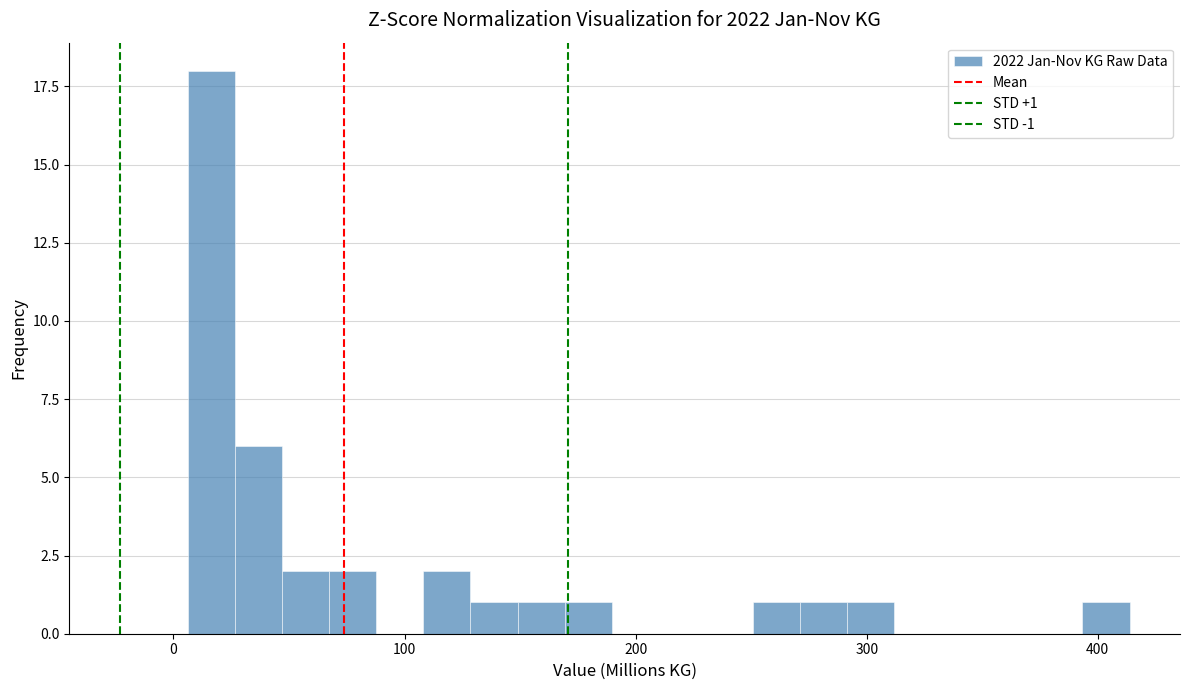

Around what value on the x-axis is the tallest bar? Give the approximate position of its centre, as read against the axis.

20